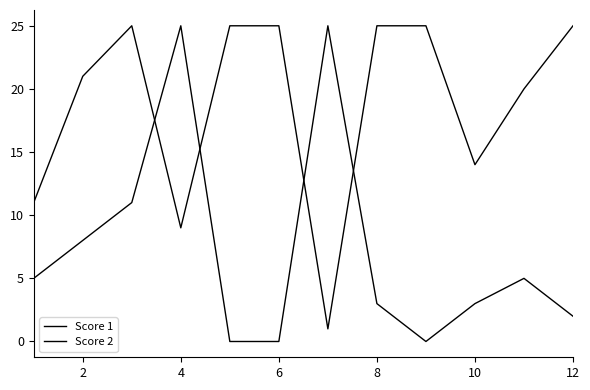

Where is Score 2 nearest to the value 12?

4